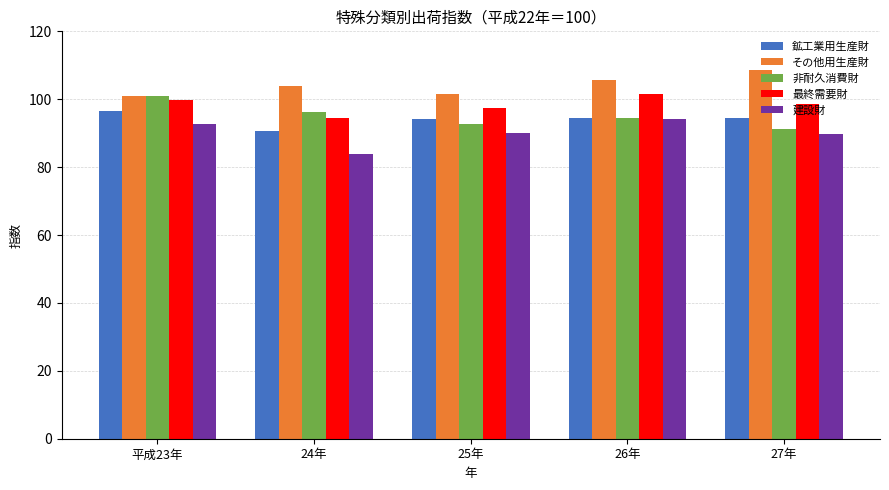

Is the value of 最終需要財 at 24年 greater than the value of 非耐久消費財 at 27年?

Yes